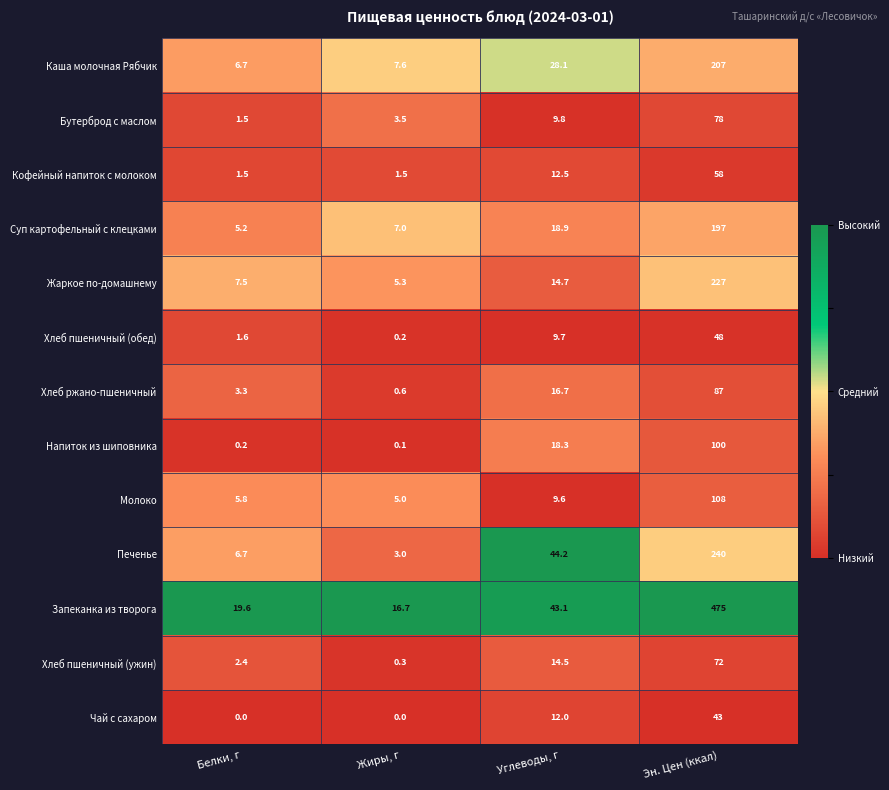

What is the spread (max minus min) of values at Белки, г?

19.6